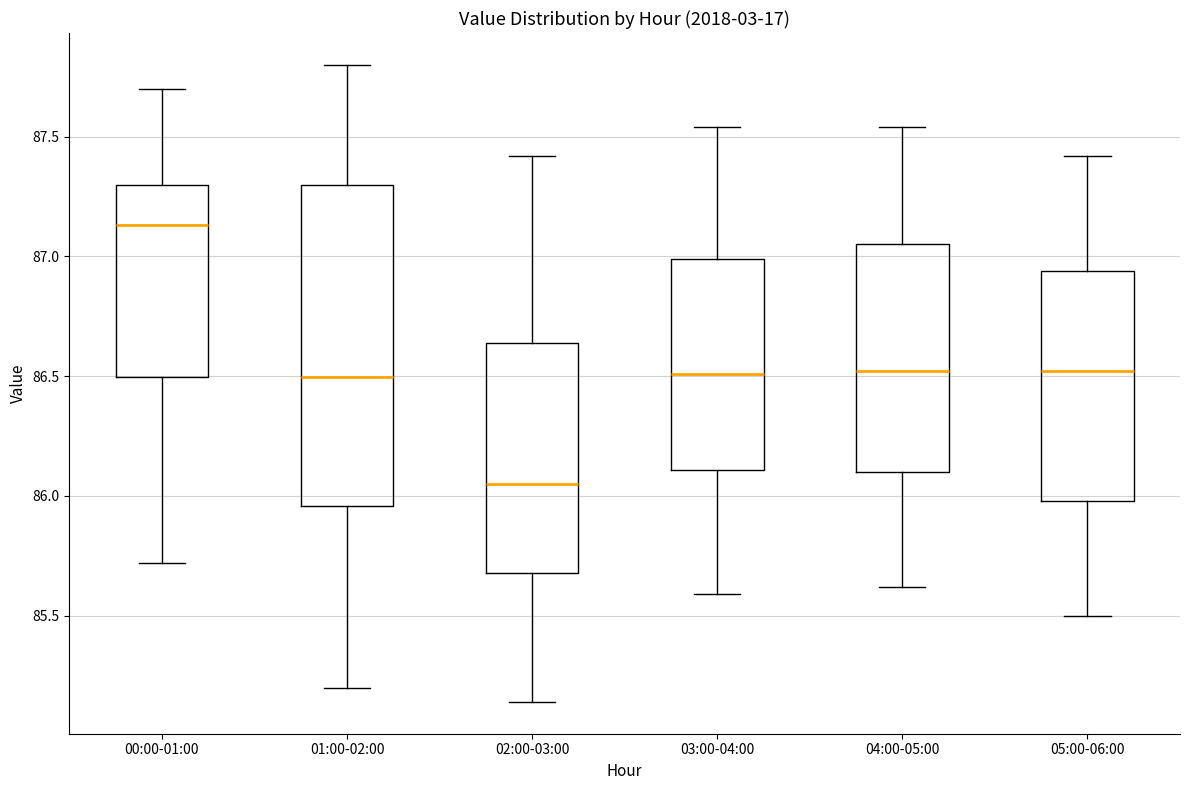

Comparing the boxes themselves (not the whiskers), which one is the tallest?

01:00-02:00